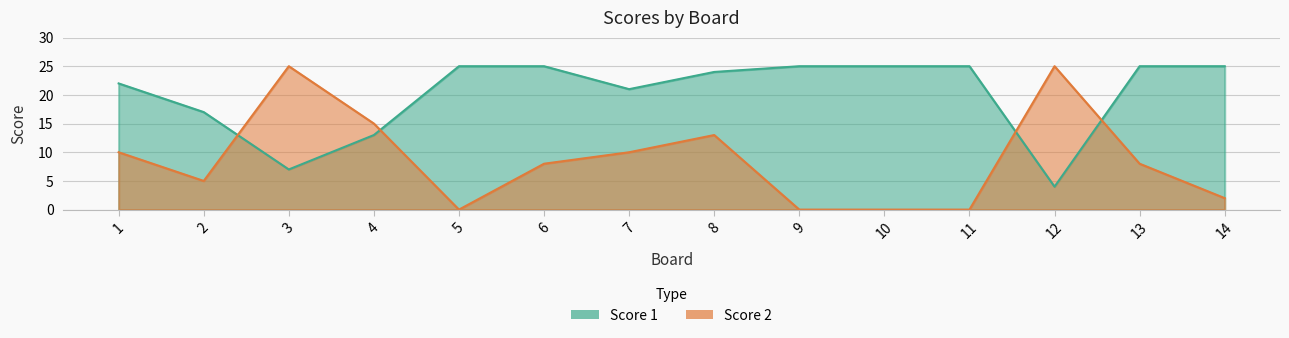

What is the difference between the Score 2 values at 14 and 12?

23